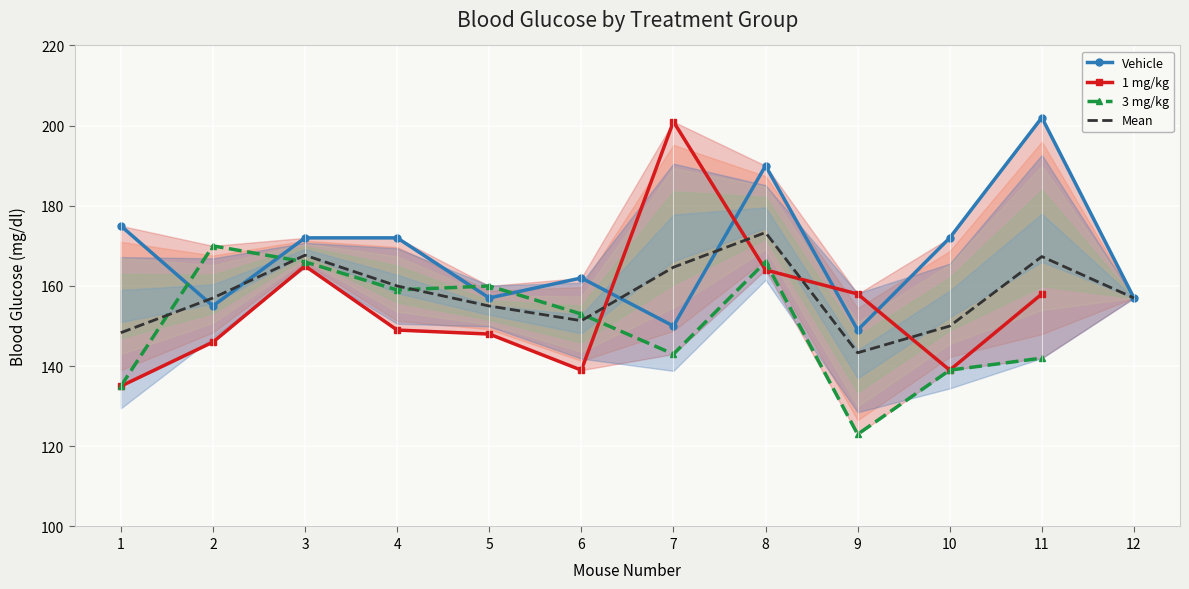

Is the value of Vehicle at 11 greater than the value of Mean at 12?

Yes